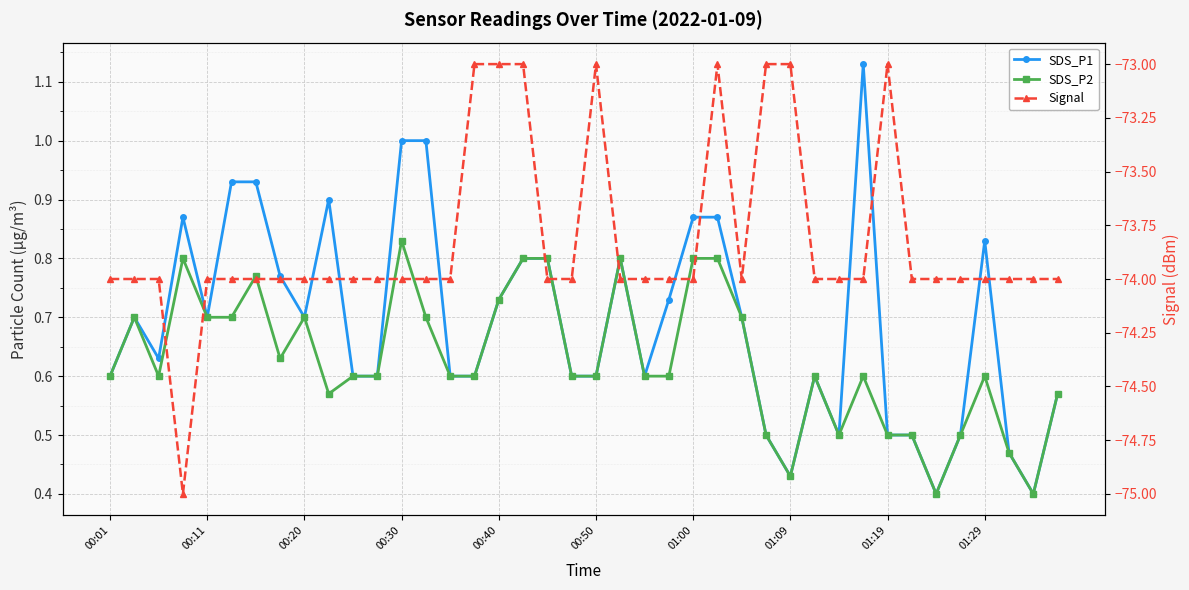

List the labels in order of SDS_P2 value, largest first.

12, 00:30, 17, 18, 21, 24, 25, 01:00, 16, 00:11, 00:40, 00:50, 01:19, 13, 26, 01:09, 00:01, 00:20, 10, 11, 14, 15, 19, 20, 22, 23, 29, 31, 36, 01:29, 39, 27, 30, 32, 33, 35, 37, 28, 34, 38